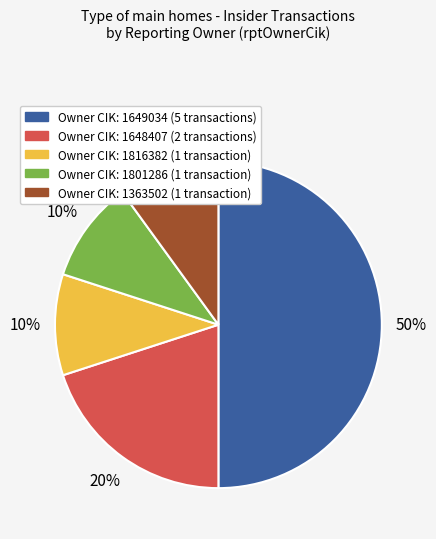

What percentage is the Owner CIK: 1801286 (1 transaction) slice, to the nearest percent?

10%